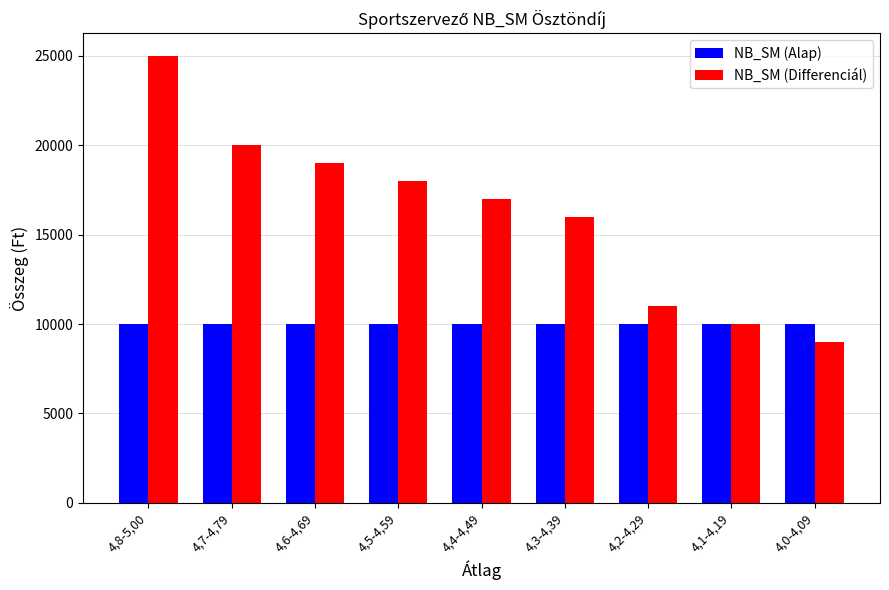

How many data points does each series have?

9